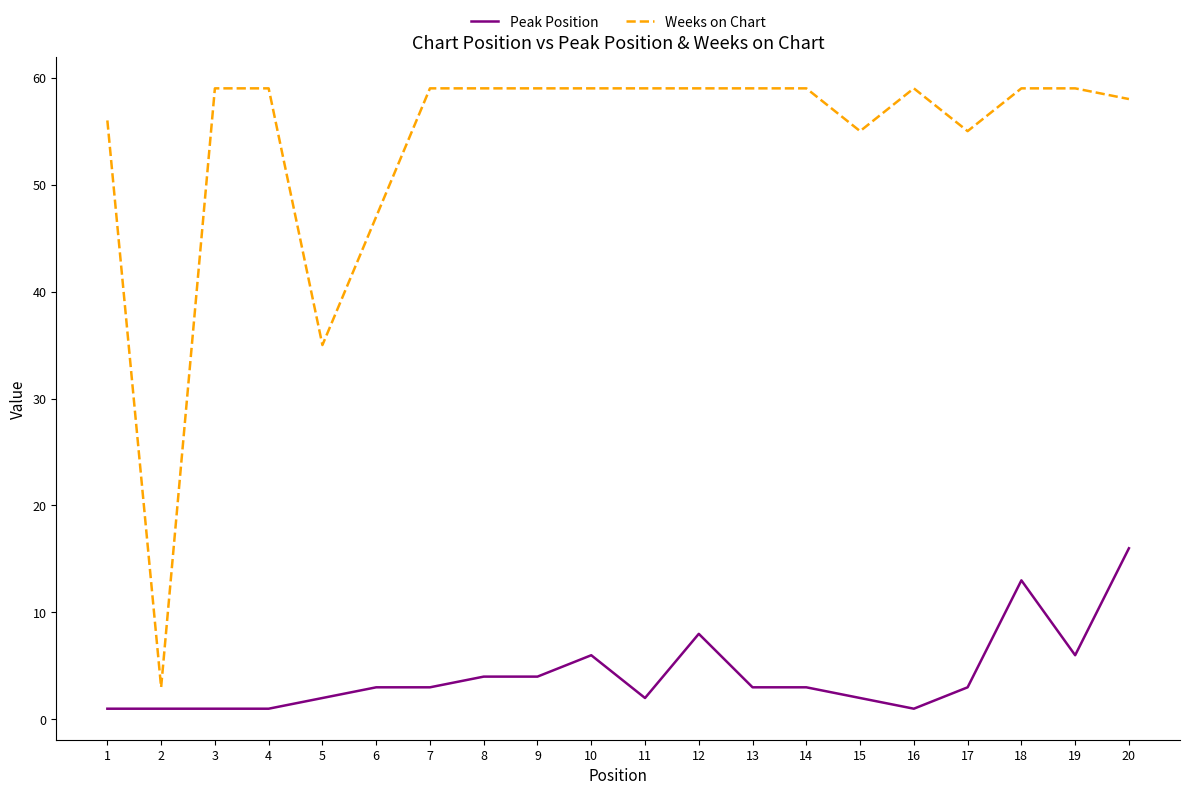

Is the value of Peak Position at 17 greater than the value of Weeks on Chart at 8?

No